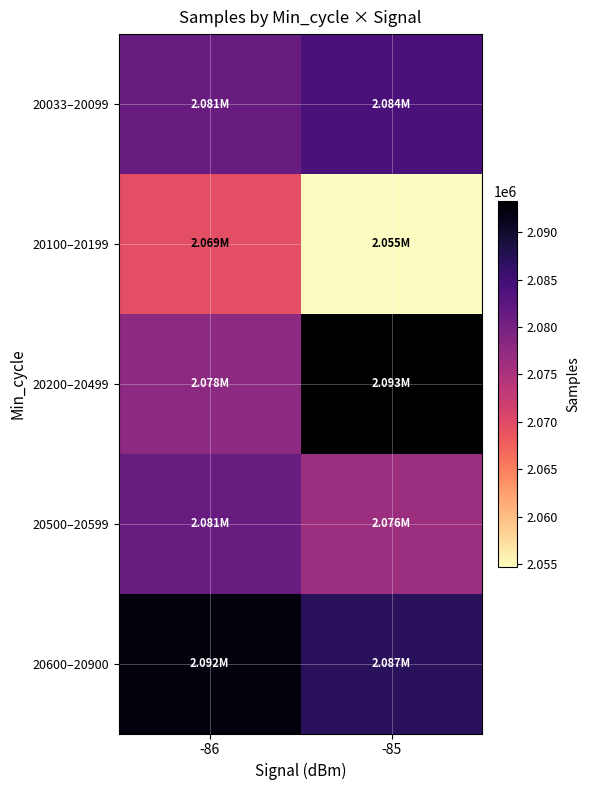

What is the spread (max minus min) of values at -86?

22972.3